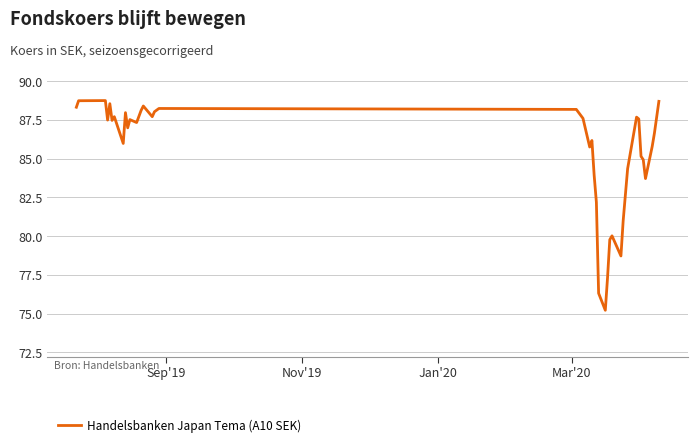

How many interior local valleys (lower than both neighbors) does the data have?

10